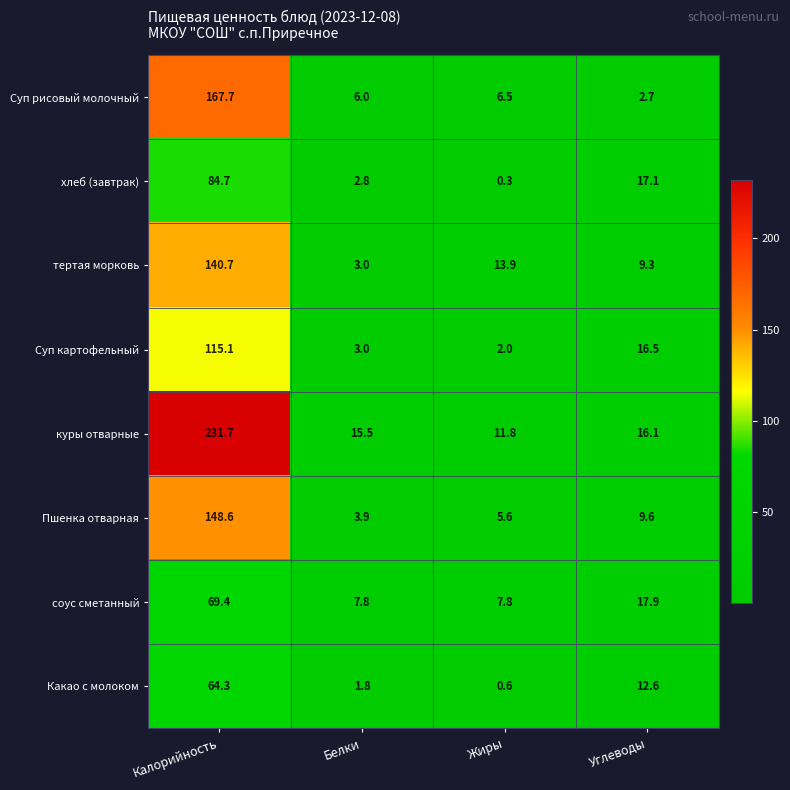

Rank the categories by Суп картофельный value from highest to lowest.

Калорийность, Углеводы, Белки, Жиры